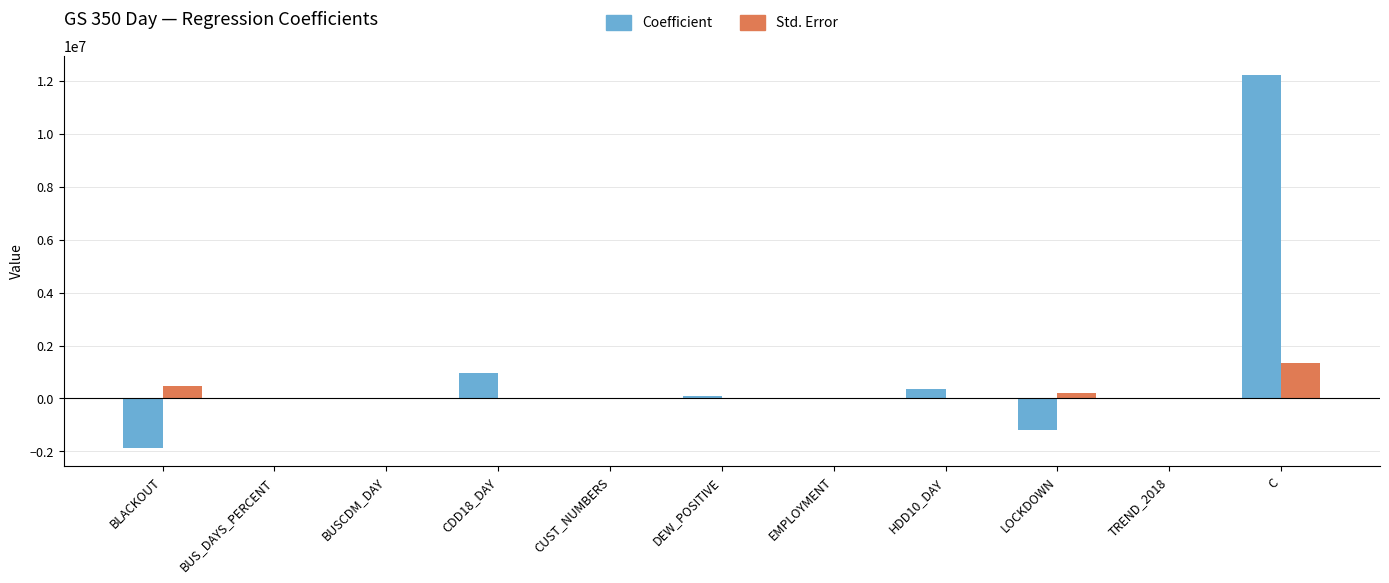

Between BLACKOUT and BUS_DAYS_PERCENT, which series saw the biggest shift?

Coefficient